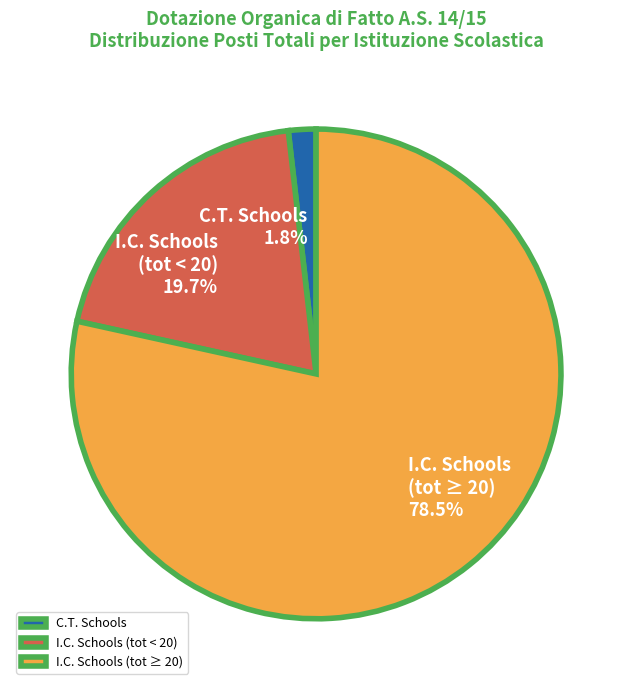

Do C.T. Schools and I.C. Schools (tot < 20) together represent more than half of the pie?

No